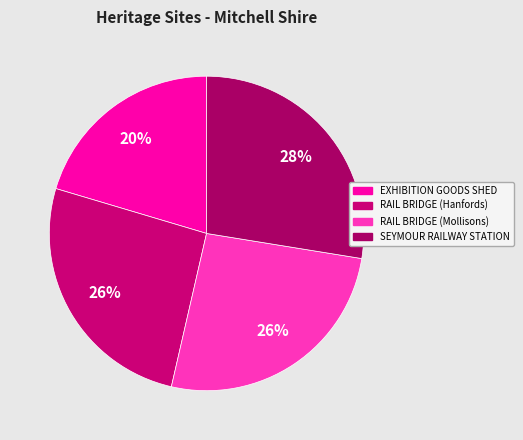

How many slices are in this pie chart?

4